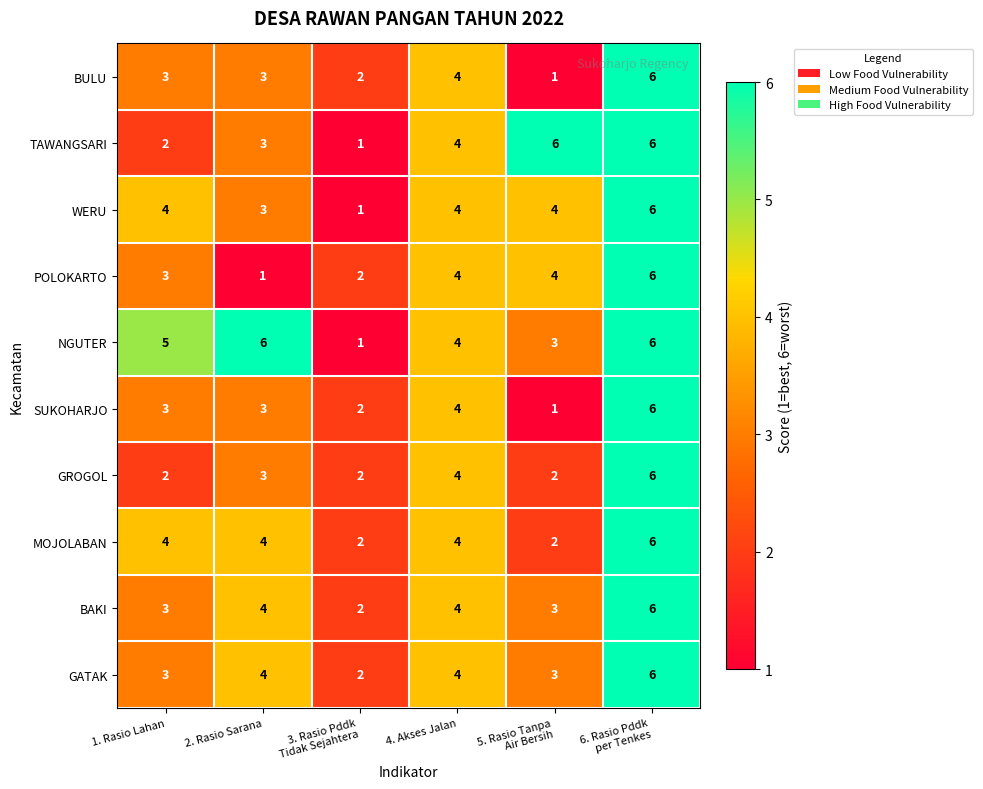

The MOJOLABAN series shows 4 at 4. Akses Jalan. True or false?

True